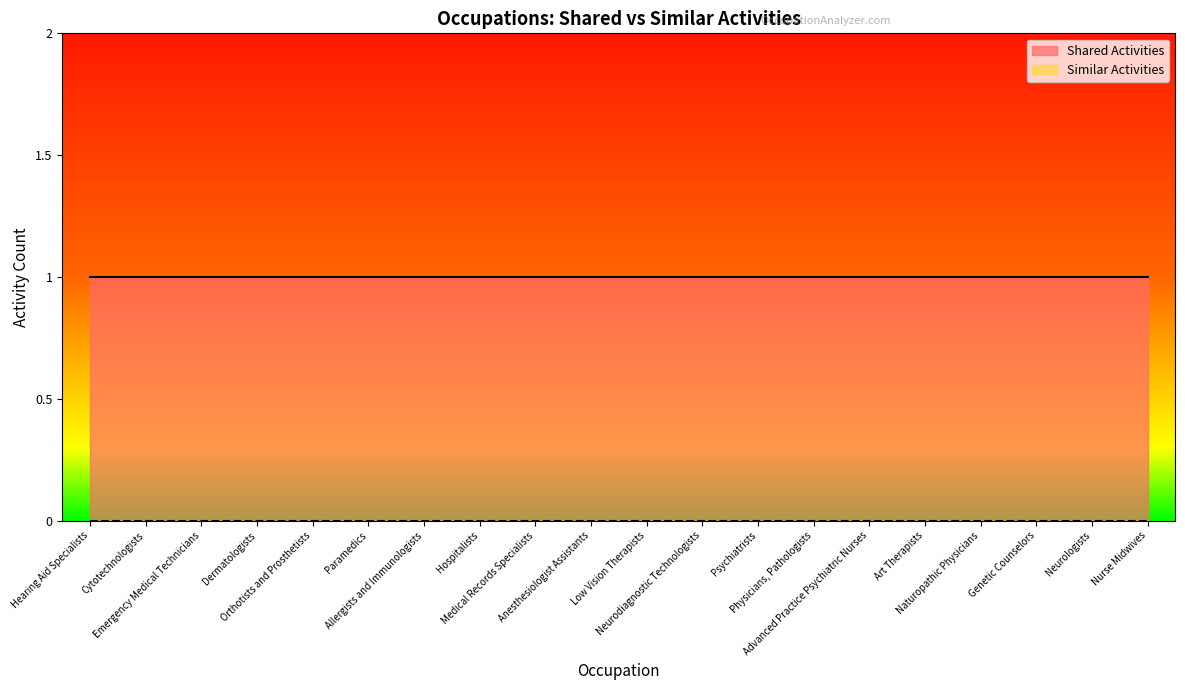

True or false: Similar Activities and Shared Activities intersect in this chart.

False